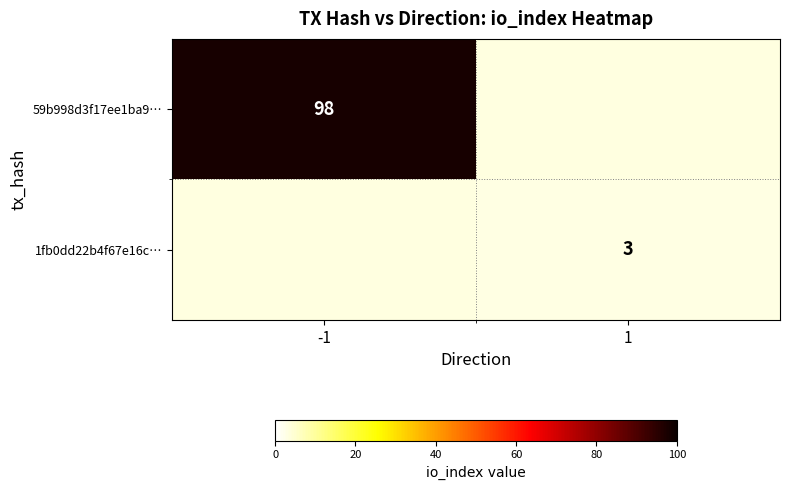

True or false: 59b998d3f17ee1ba9… has a value of 46 at -1.

False